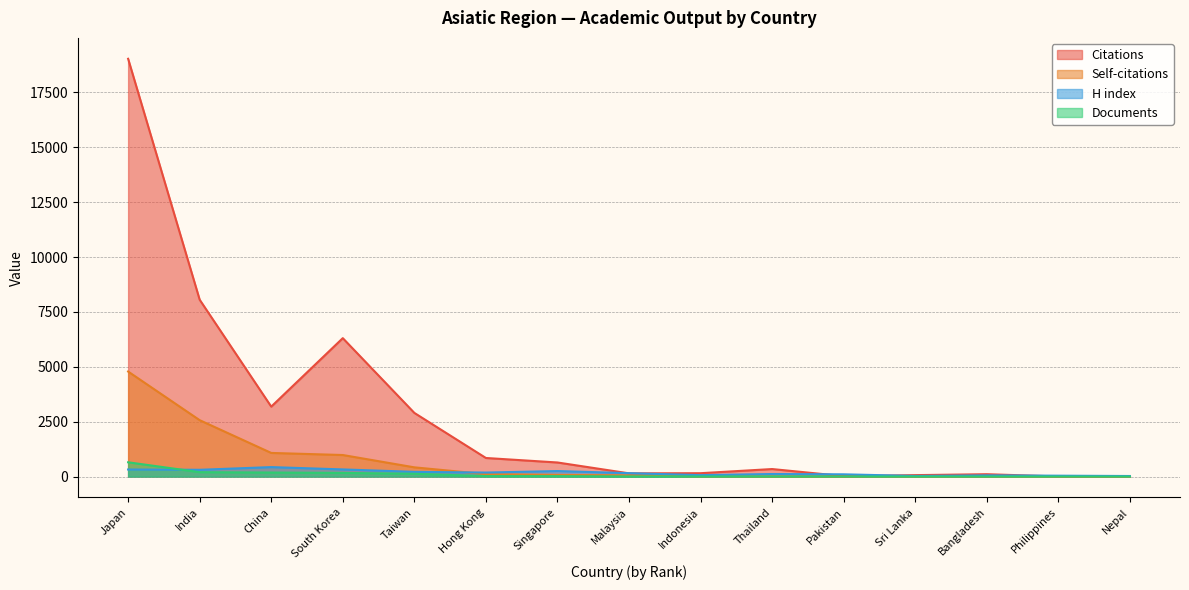

How many lines are shown in the chart?

4